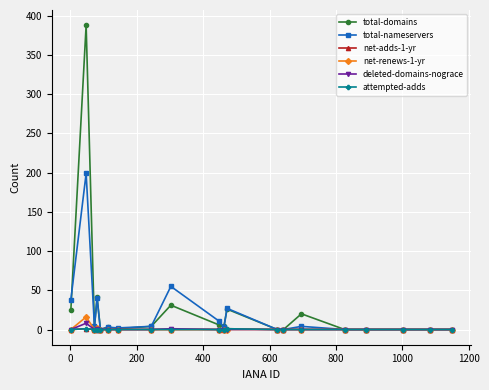

At how many categories does at least one series exceed 59?

1